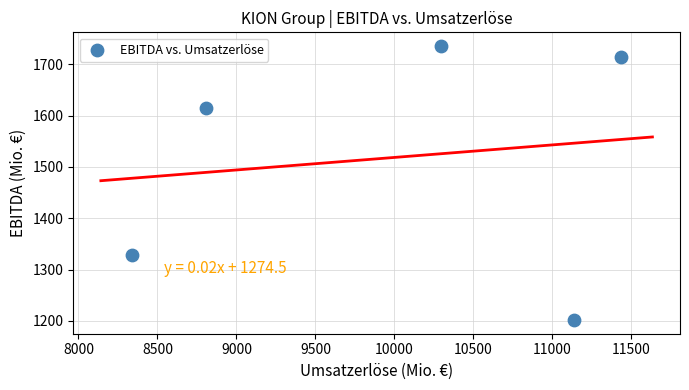

What is the average X value?

10002.3